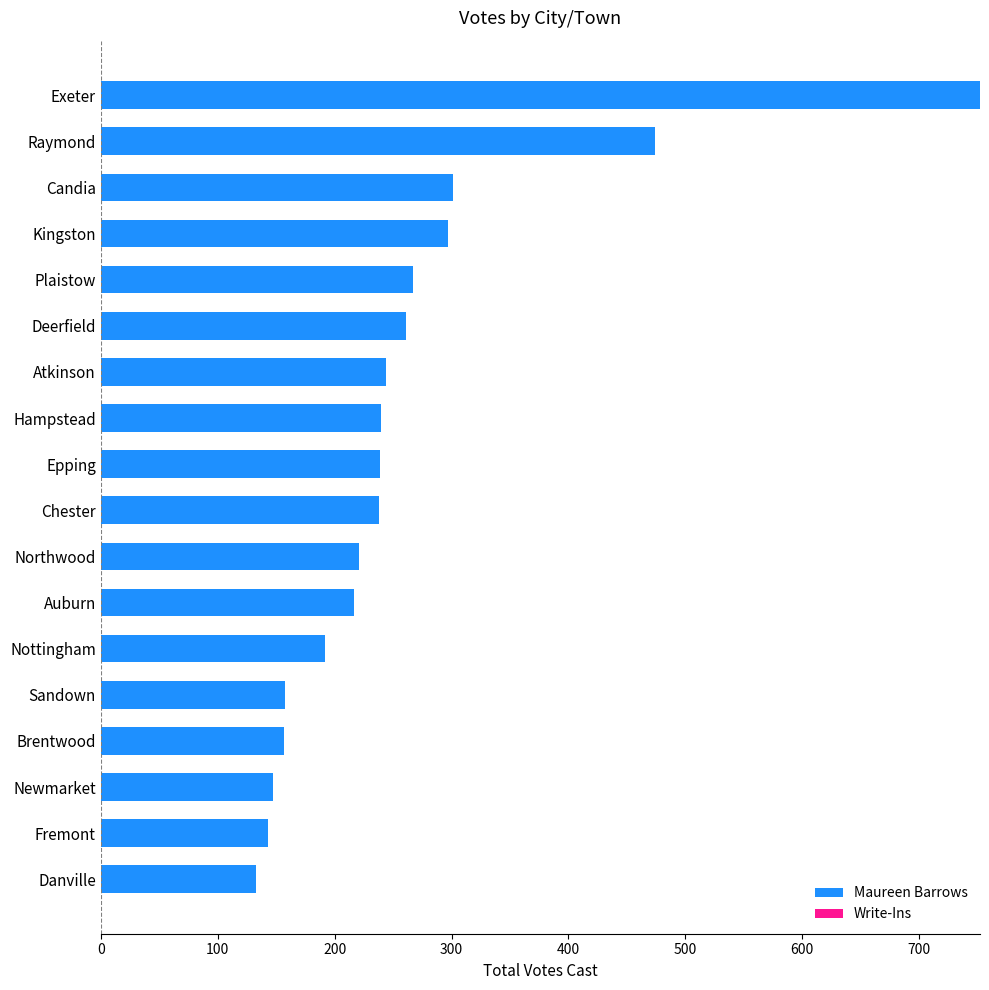

What is the minimum value shown in the chart?

133